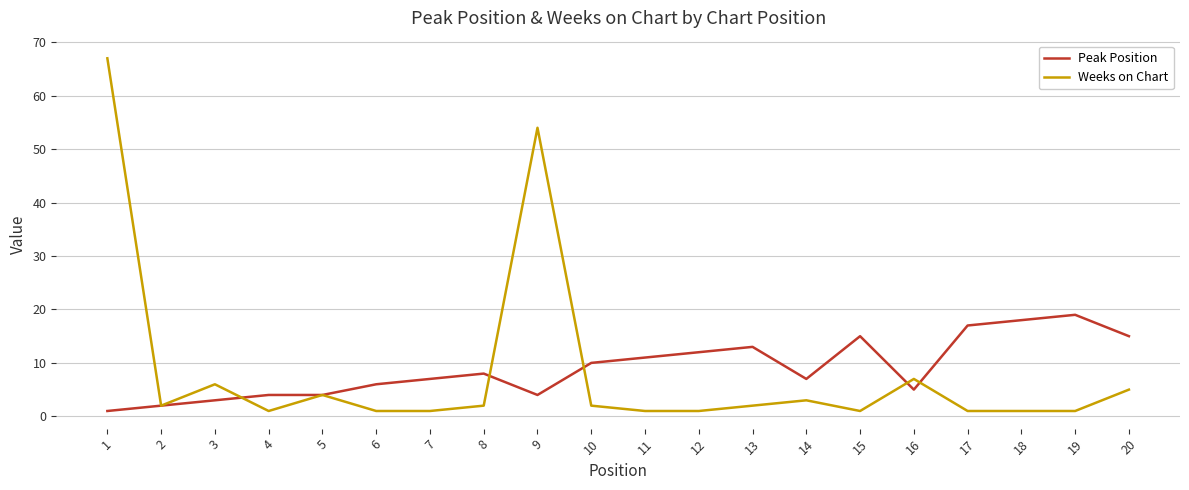

What is the maximum value for Weeks on Chart?

67